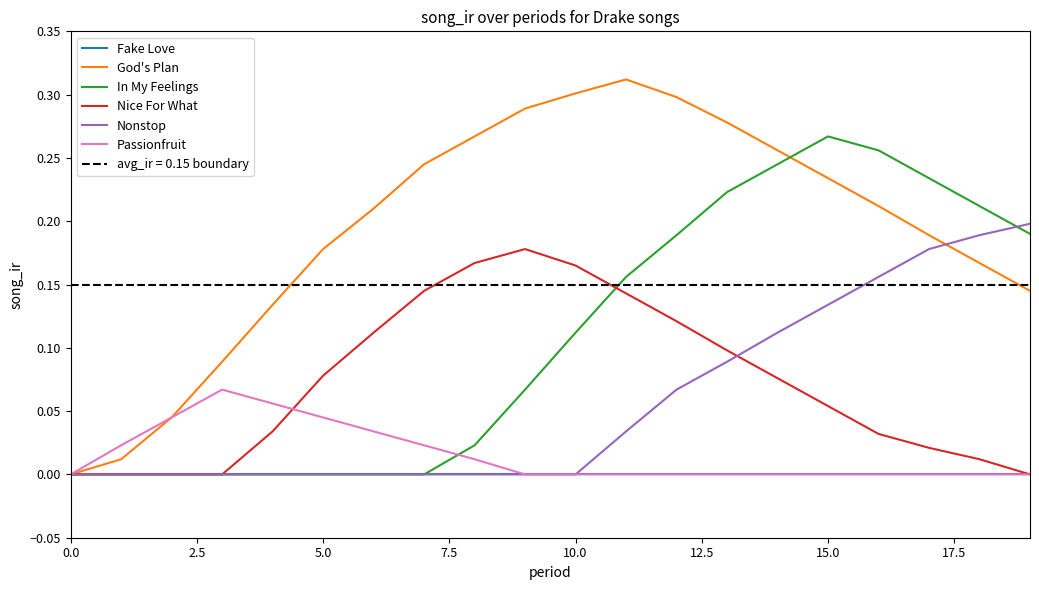

What is the average value of the In My Feelings series?

0.1